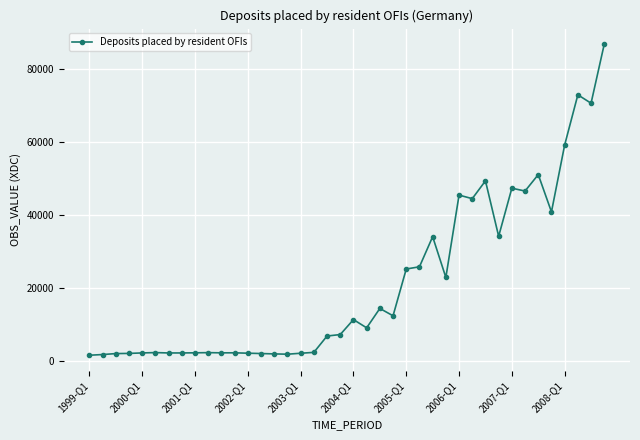

What is the average value?

21477